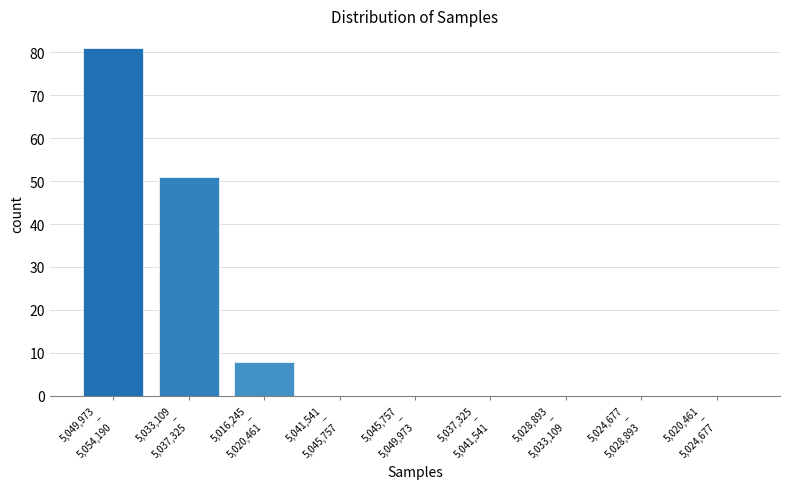

What is the sum of all values?

140